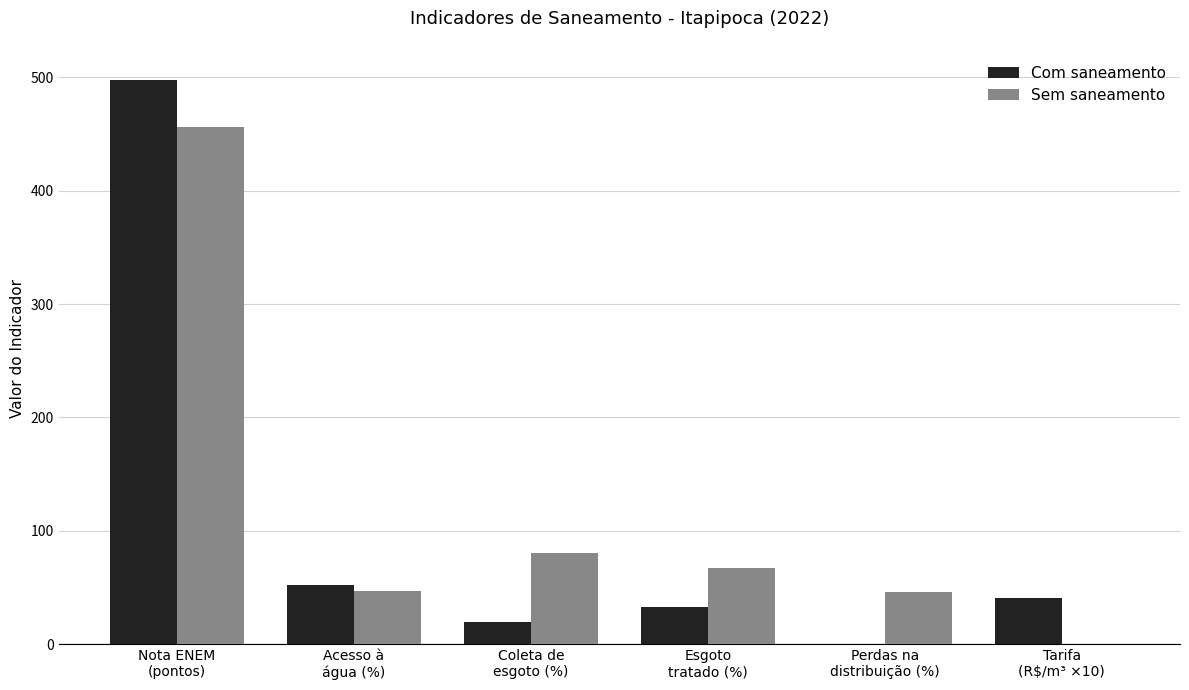

How many positive values does the Sem saneamento series have?

5